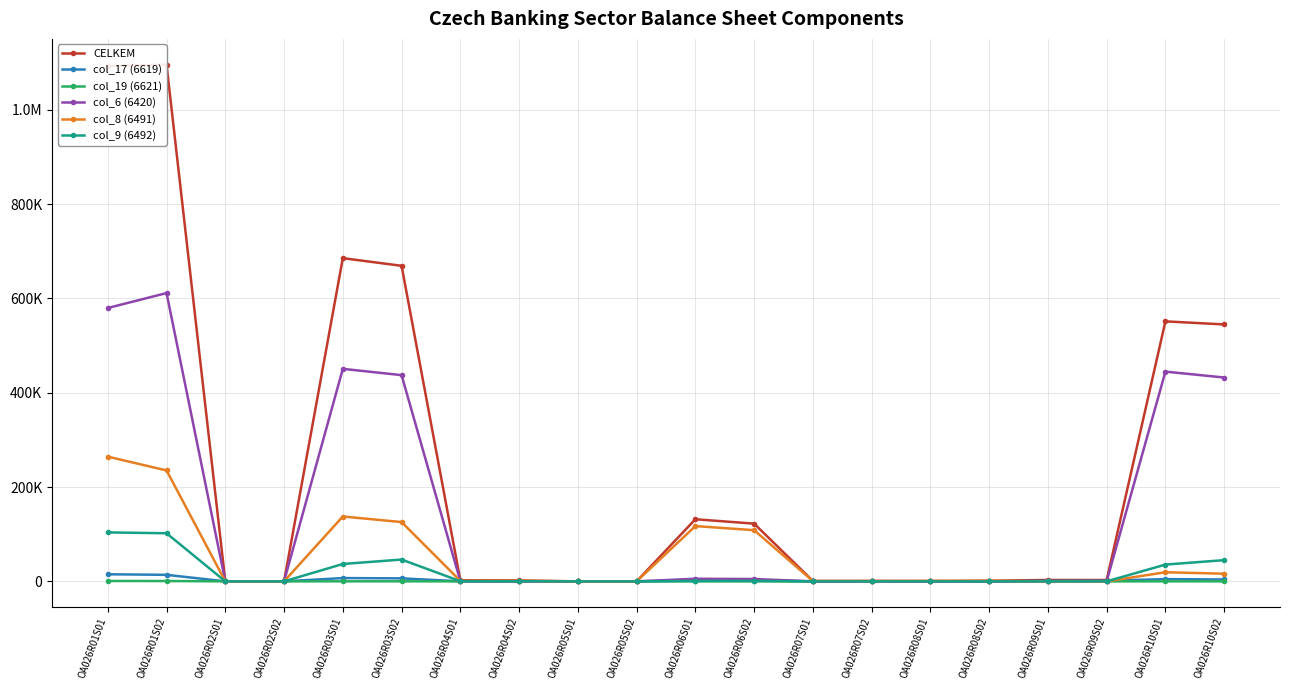

Between which two adjacent categories do col_6 (6420) and col_9 (6492) first intersect?

OA026R01S02 and OA026R02S01